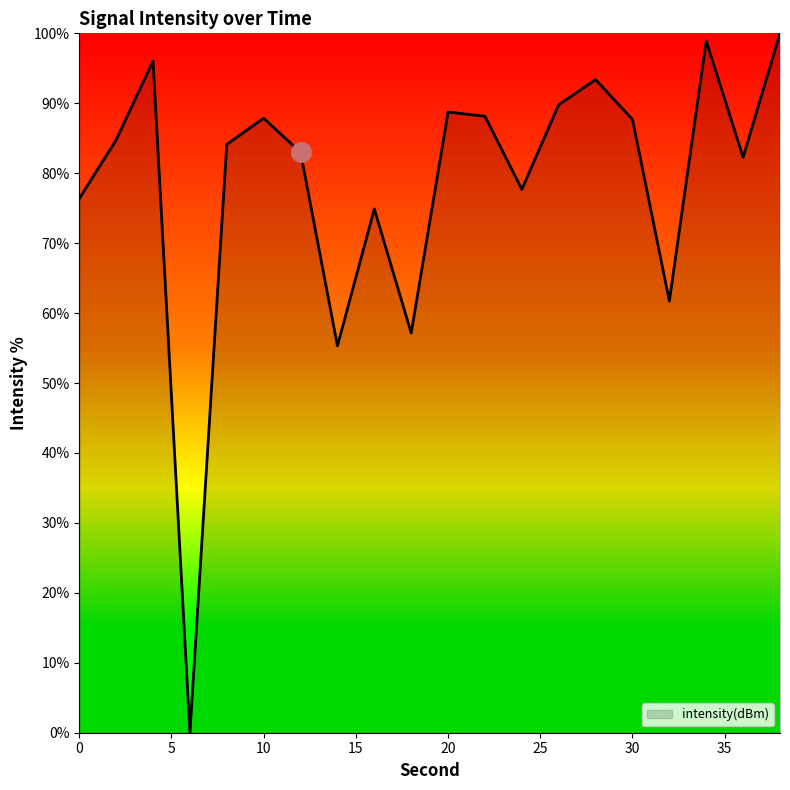

What is the difference between the maximum and minimum values?

100.0